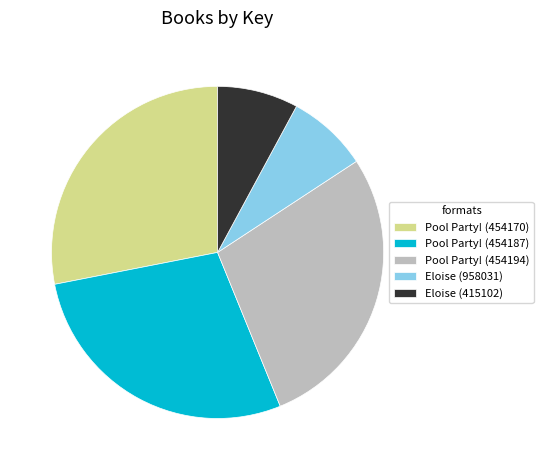

Count the number of slices in the pie.

5